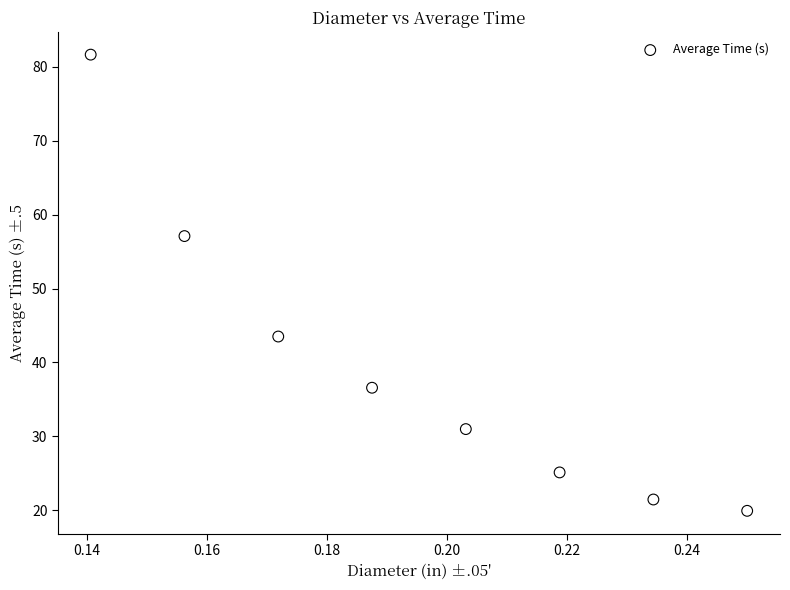

What is the range of Y values (max minus min)?

61.8